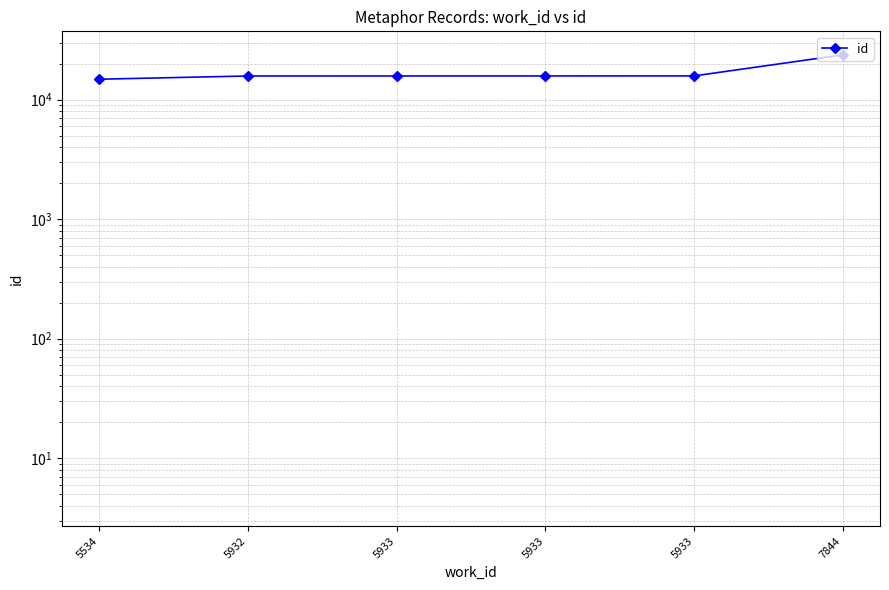

What is the average value?

16924